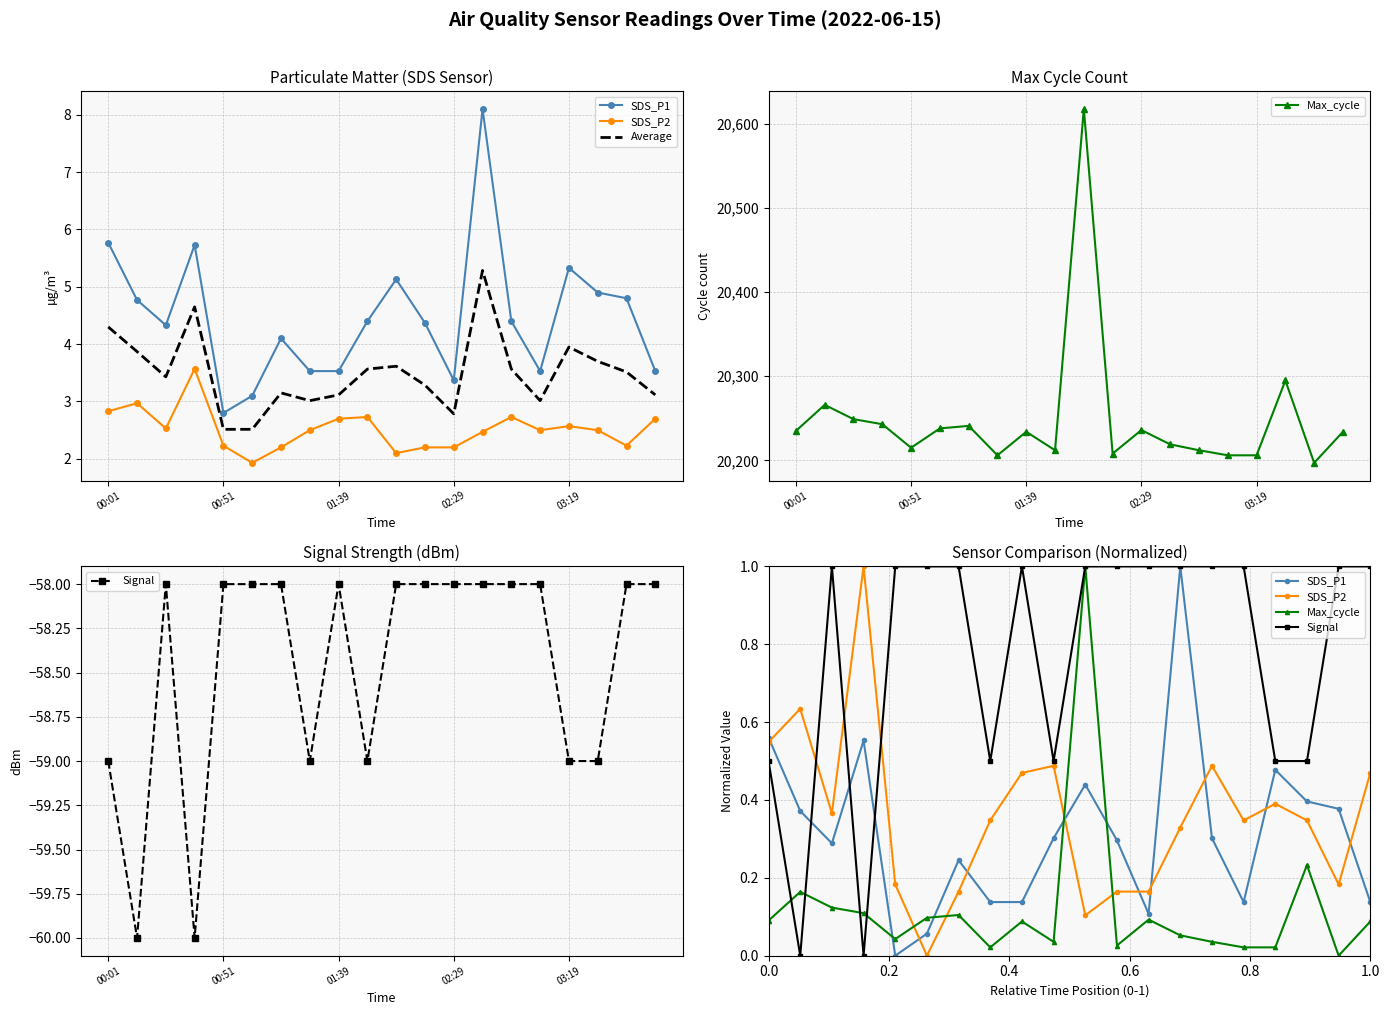

How many data points in SDS_P1 are above 0?

19